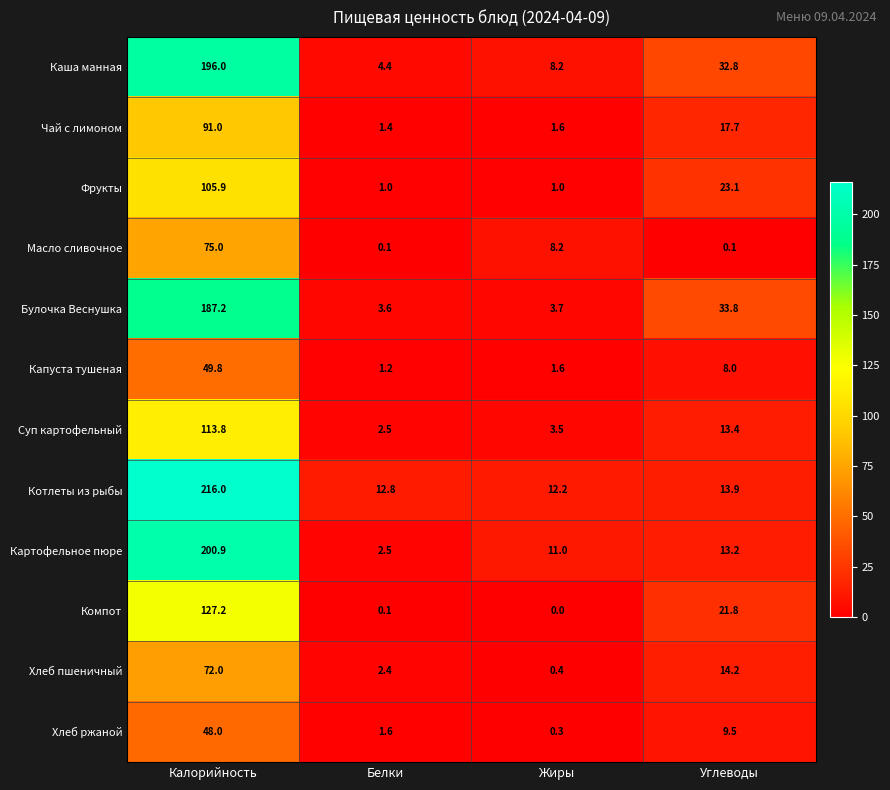

Where is Каша манная nearest to the value 100?

Углеводы